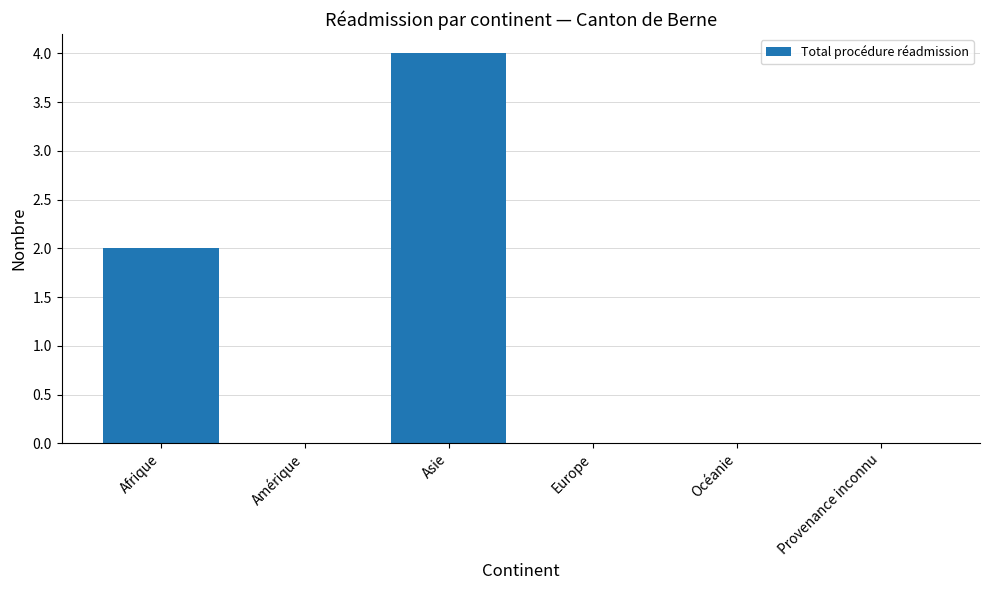

Where is the data nearest to the value 2?

Afrique